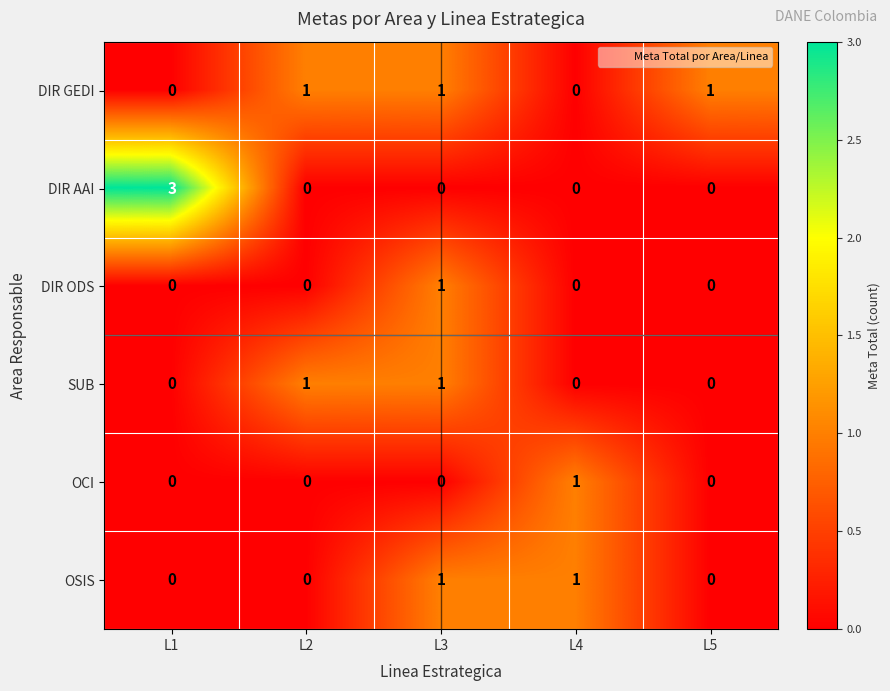

How many values in SUB are above zero?

2